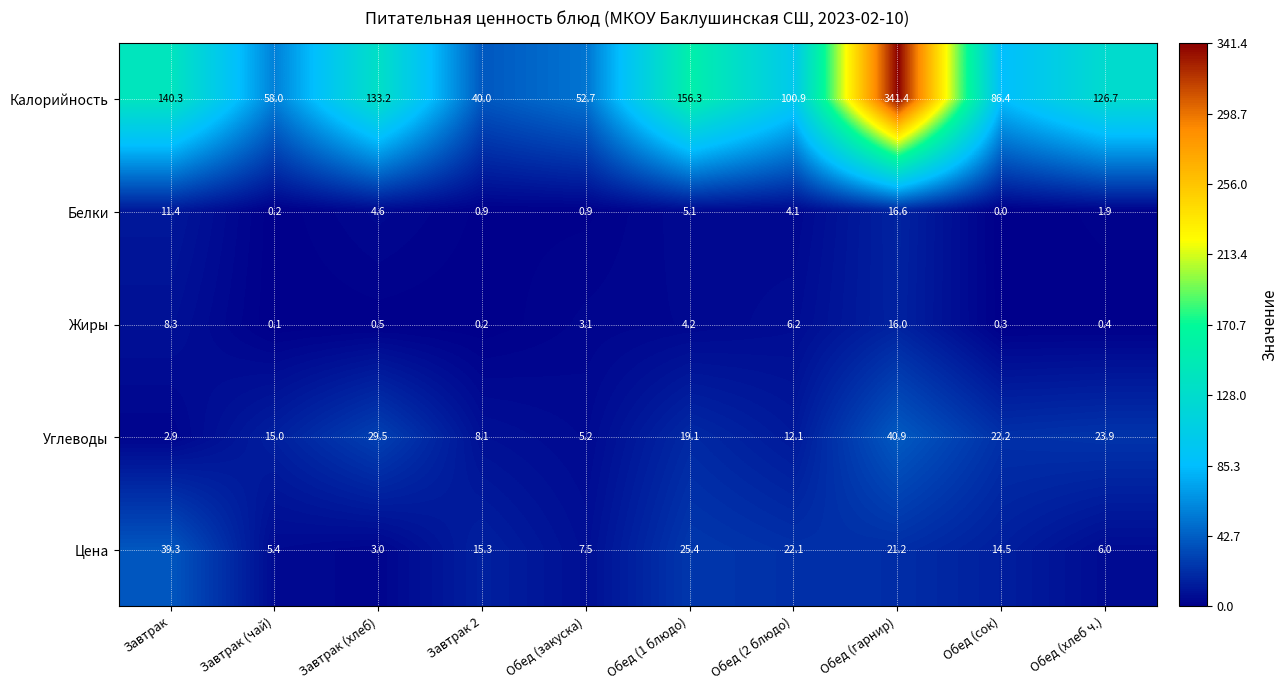

What is the highest value of the Белки series?

16.6